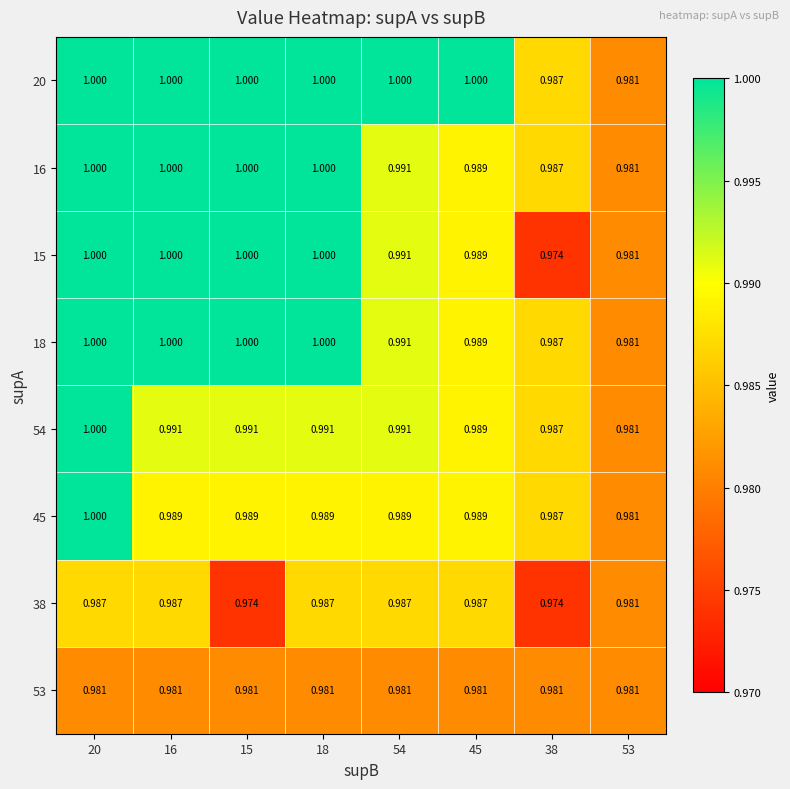

Which series has the largest total across all categories?

20